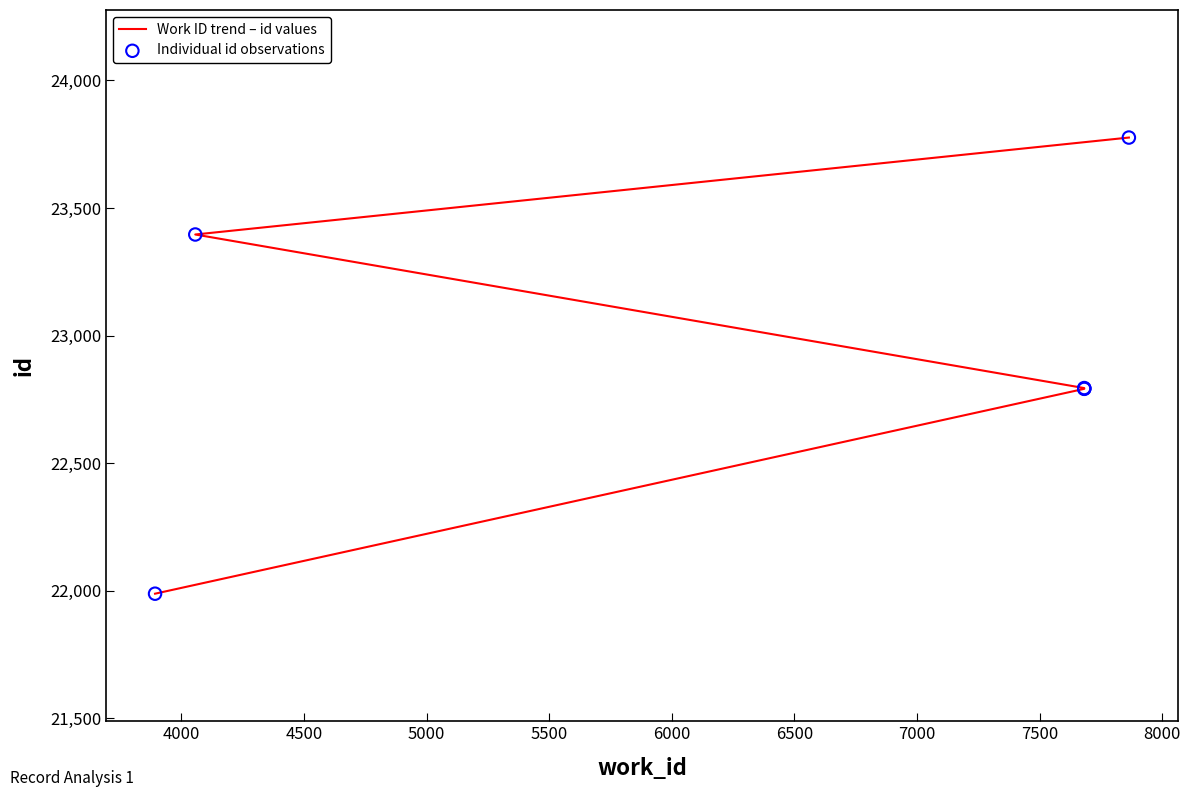

Which series contains the lowest Y value?

Work ID trend – id values